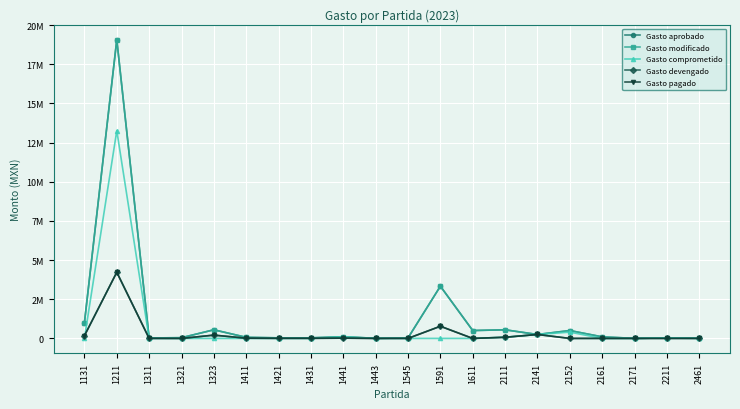

Is this an area chart (filled region under the line)?

No